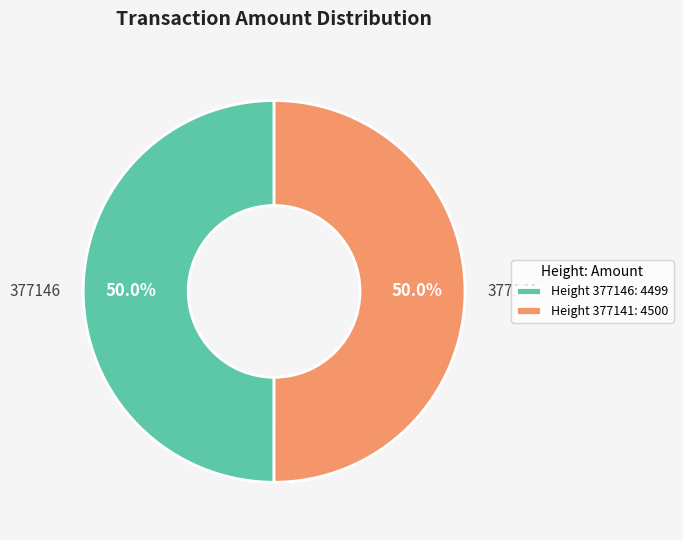

What percentage is NOT represented by Height 377146: 4499?

50.0%